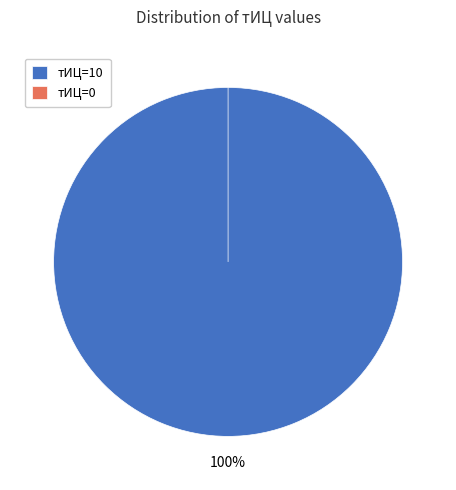

Rank the categories by value from highest to lowest.

тИЦ=10, тИЦ=0